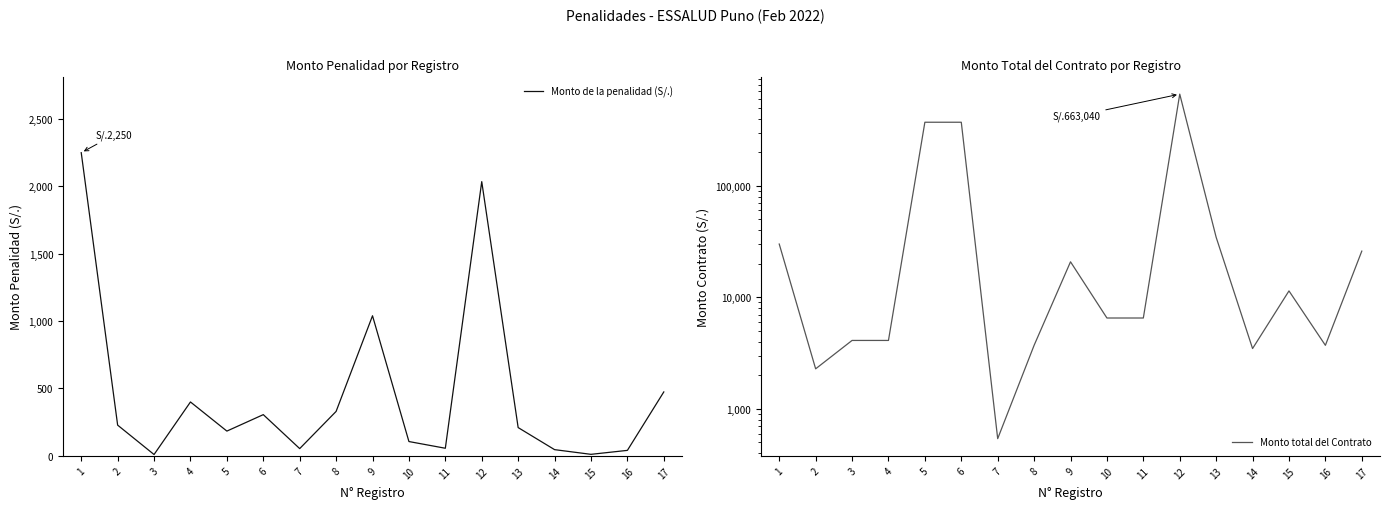

At which label is Monto total del Contrato closest to 331789?

5